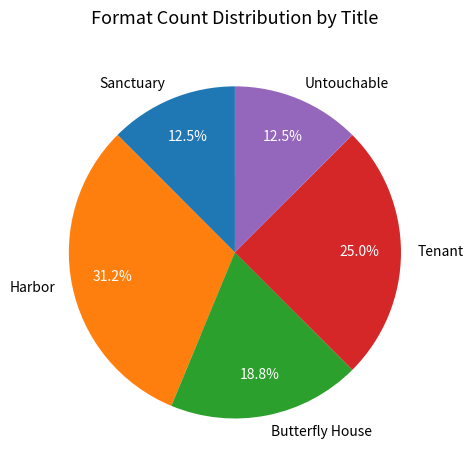

How many segments does this pie chart have?

5